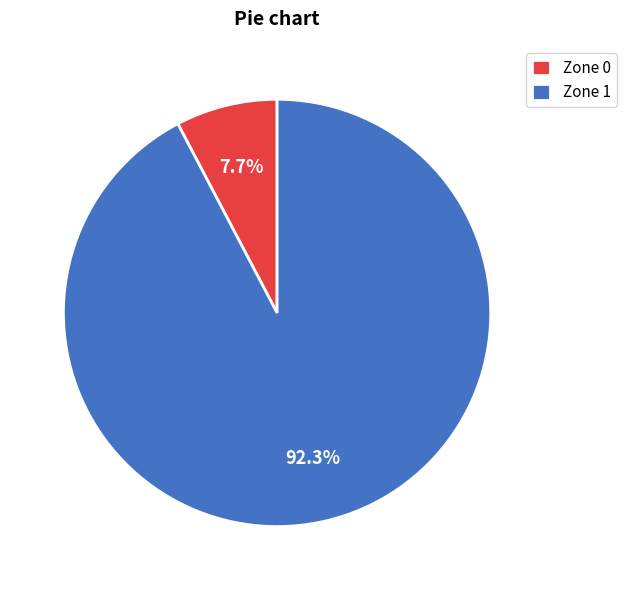

Which category accounts for the majority?

Zone 1